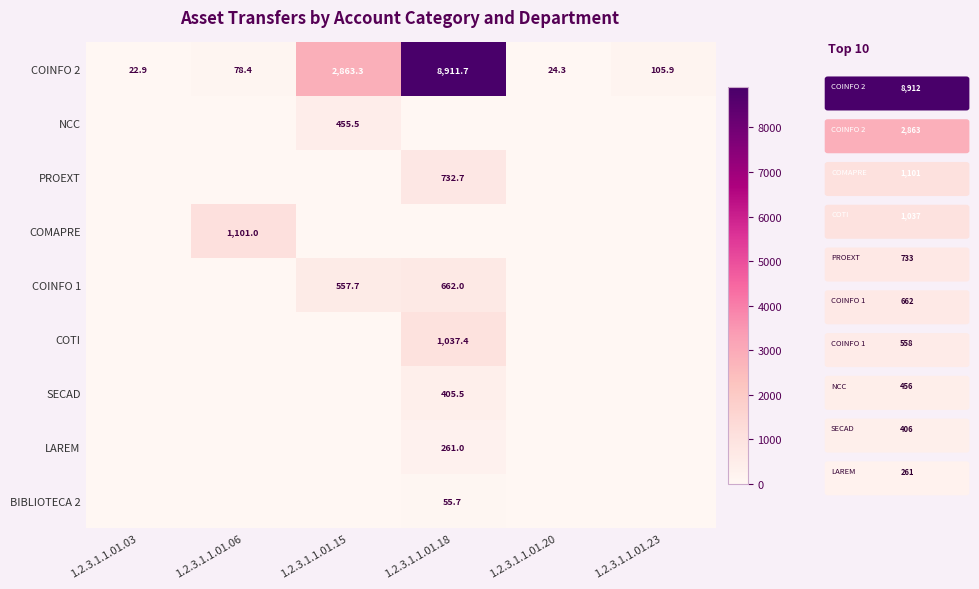

What is the difference between the second highest and second lowest values in the COINFO 2 series?

2839.0